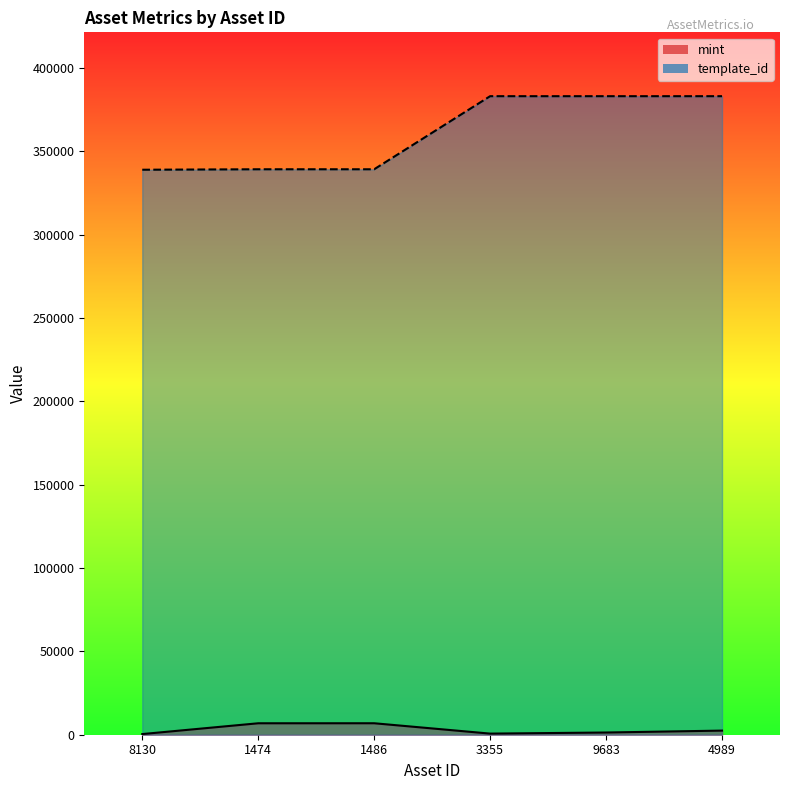

True or false: mint and template_id cross at least once.

False